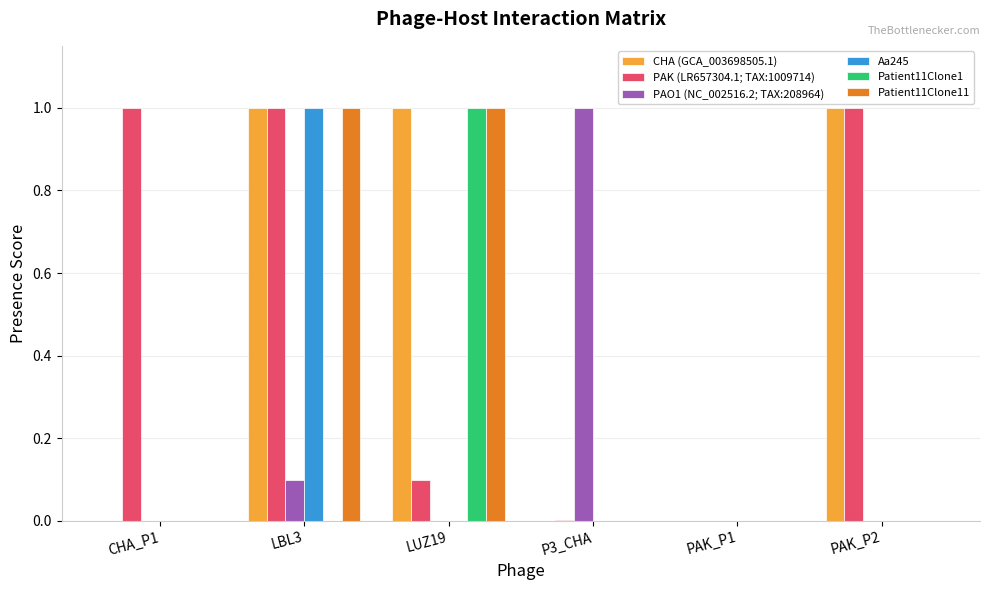

What are all the series names shown in the legend?

CHA (GCA_003698505.1), PAK (LR657304.1; TAX:1009714), PAO1 (NC_002516.2; TAX:208964), Aa245, Patient11Clone1, Patient11Clone11